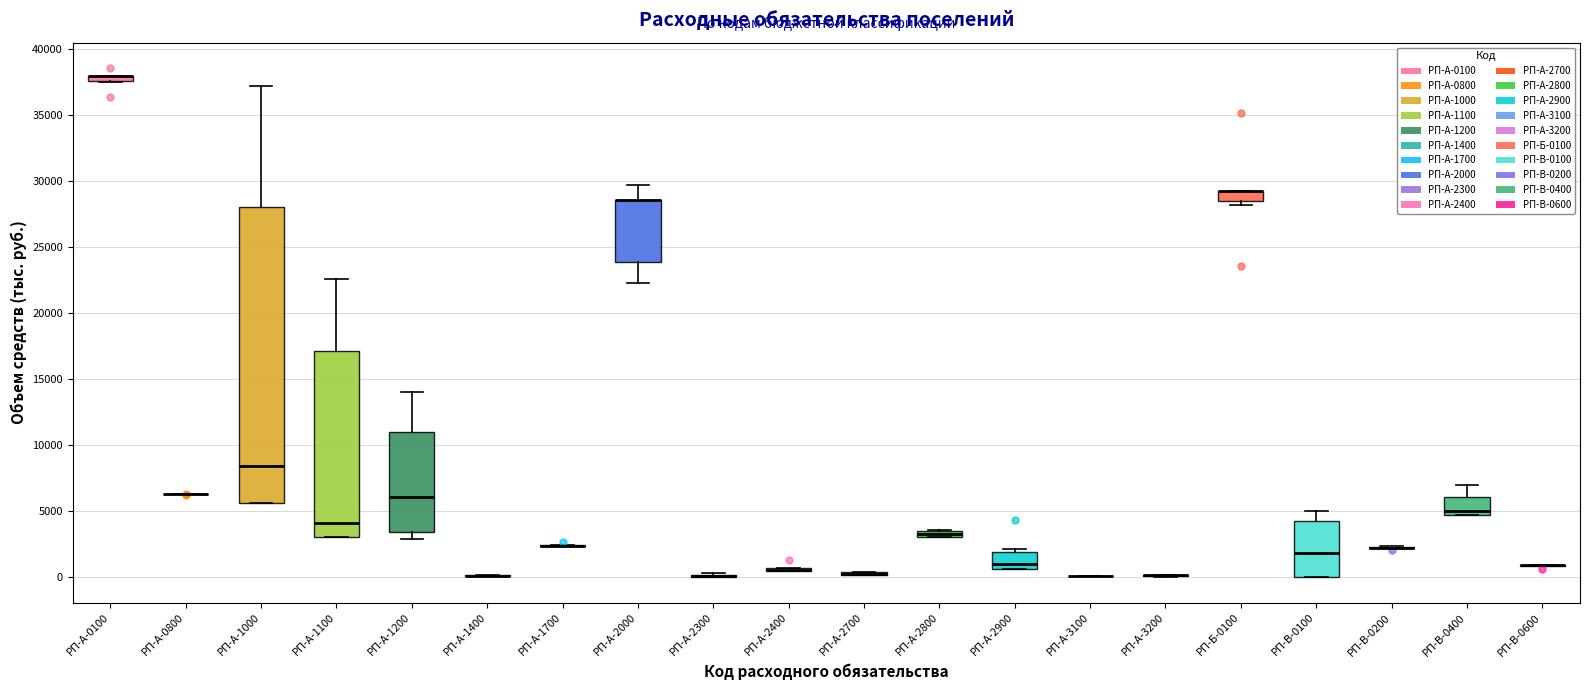

Which box is the tallest, from its lower edge to its upper edge?

РП-А-1000